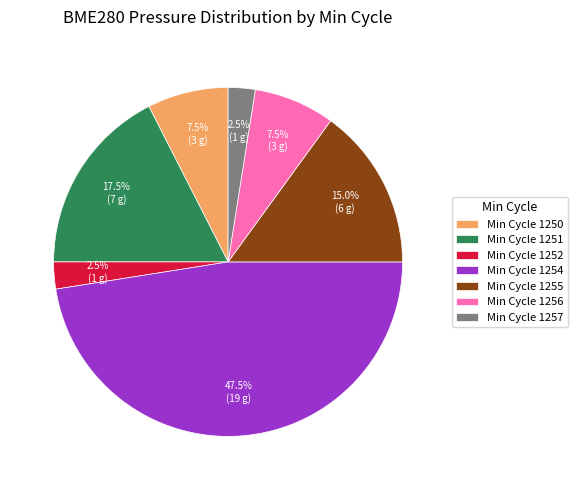

Which category has the biggest portion of the pie?

Min Cycle 1254